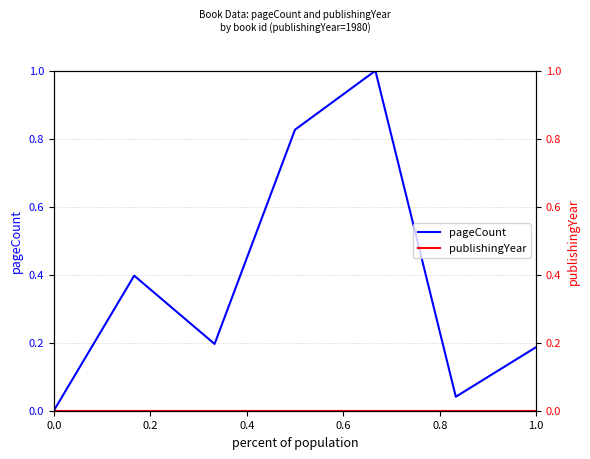

Which series has the widest spread of values?

pageCount